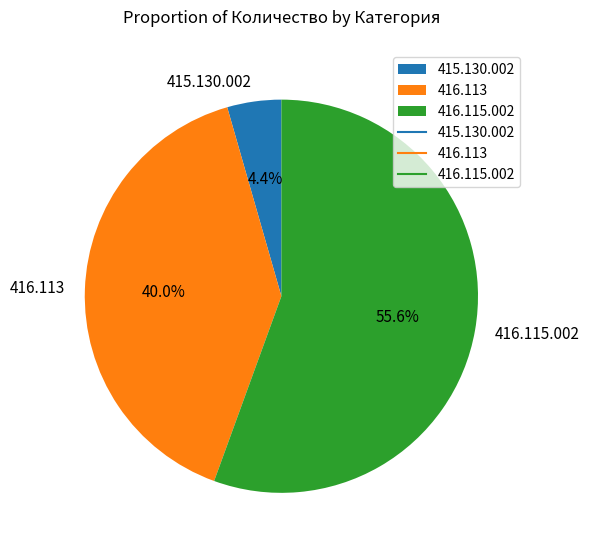

Rank the categories by value from highest to lowest.

416.115.002, 416.113, 415.130.002